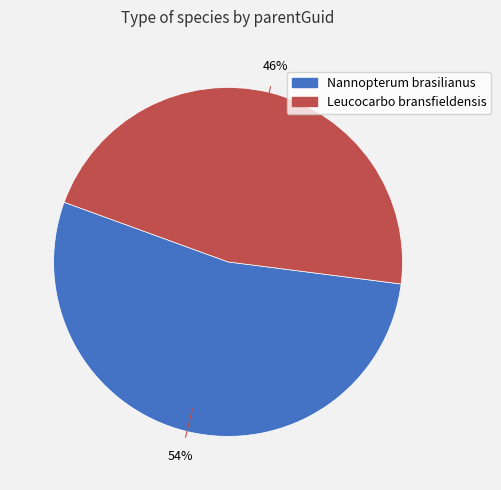

What is the ratio of the value at Nannopterum brasilianus to the value at Leucocarbo bransfieldensis?

1.2